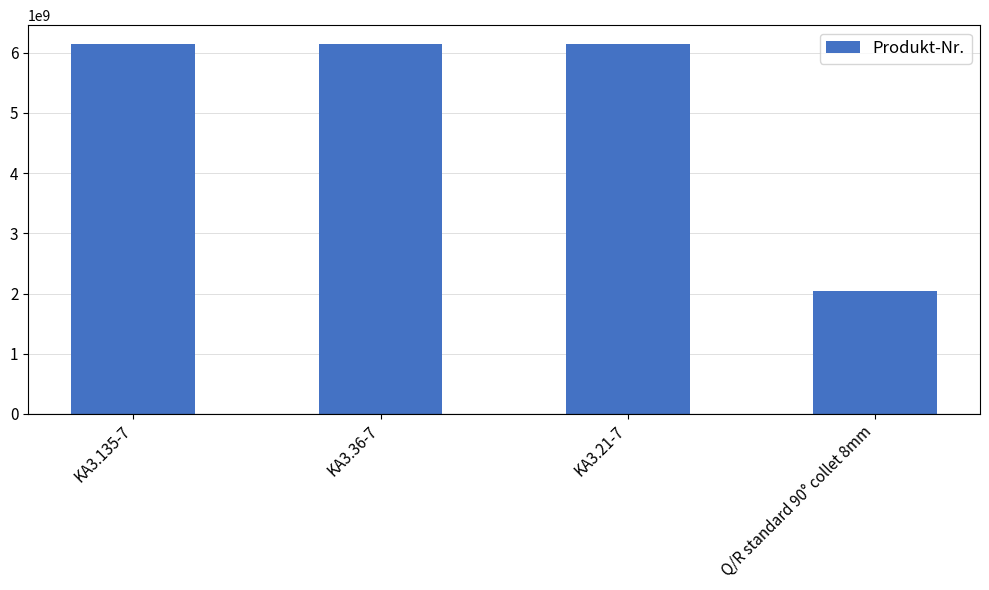

How many series are shown in this chart?

1